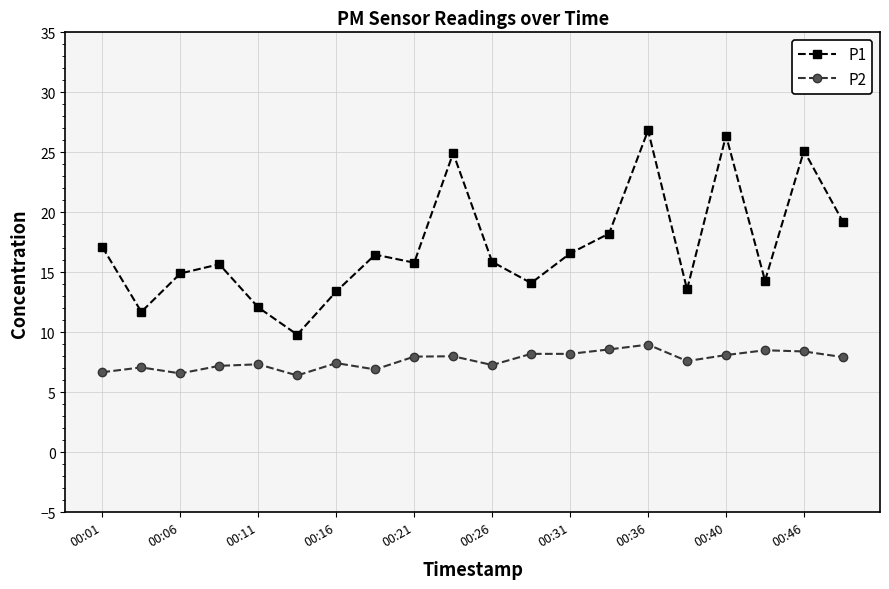

Which series has the widest spread of values?

P1